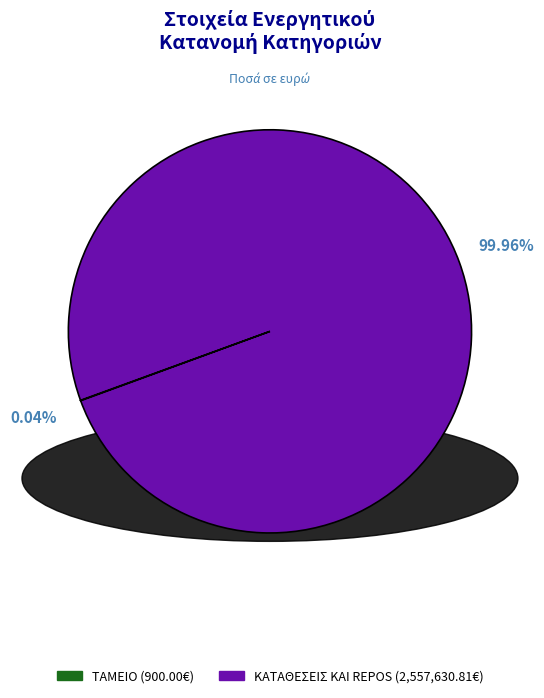

Which category has the biggest portion of the pie?

ΚΑΤΑΘΕΣΕΙΣ ΚΑΙ REPOS